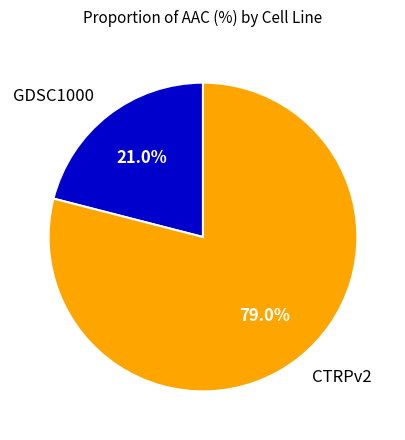

Approximately how many times larger is the value at CTRPv2 compared to GDSC1000?

3.8